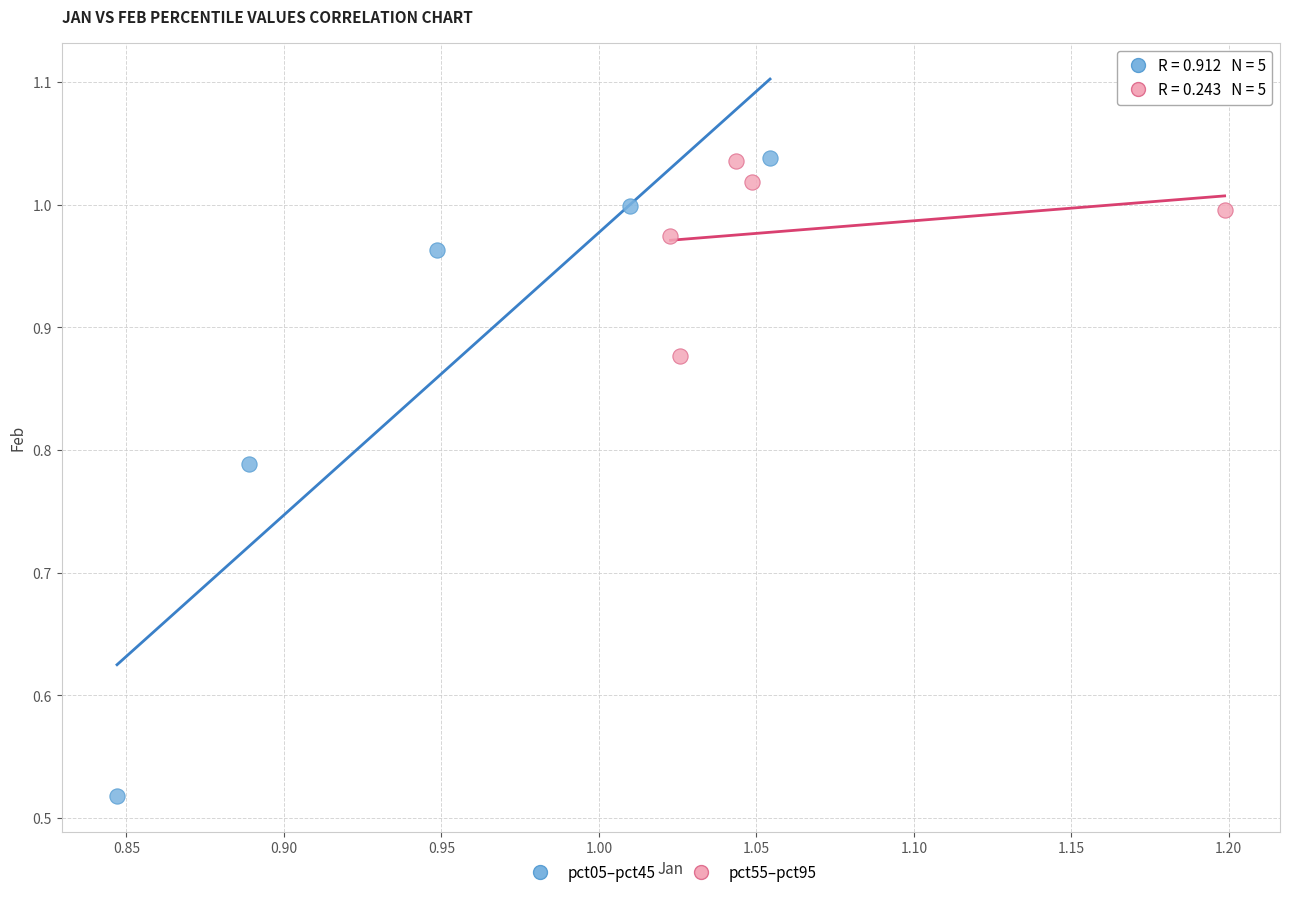

Which series contains the lowest Y value?

pct05–pct45